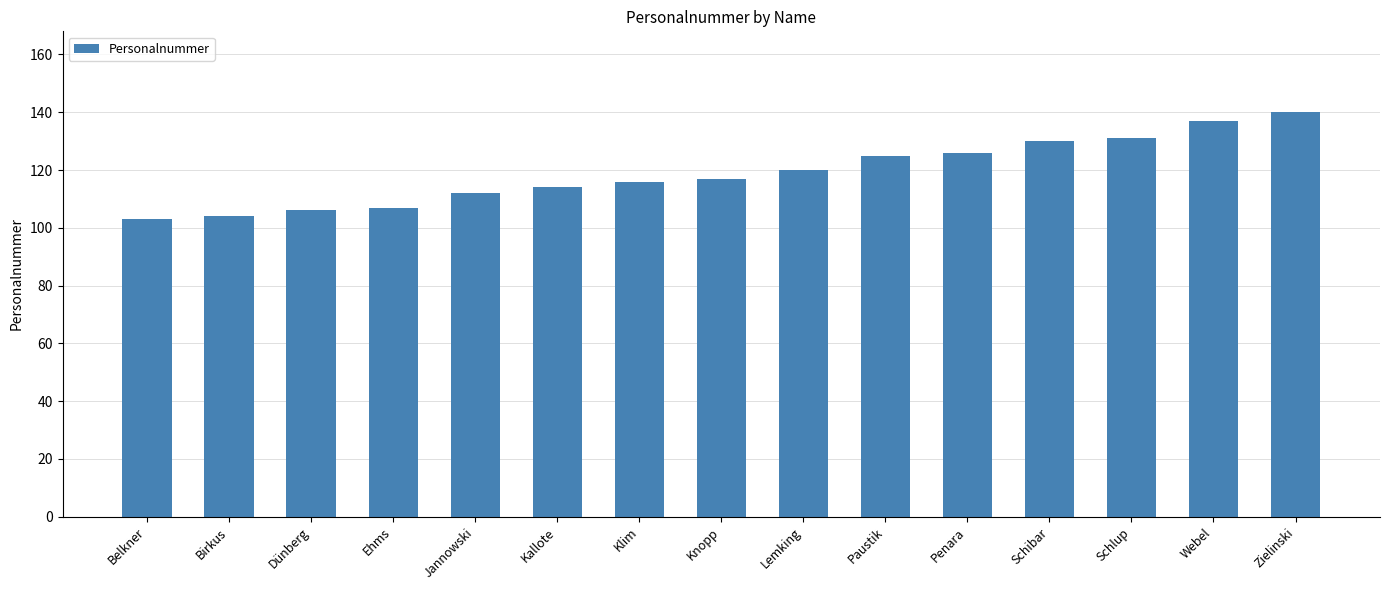

What position from the right is Knopp?

8